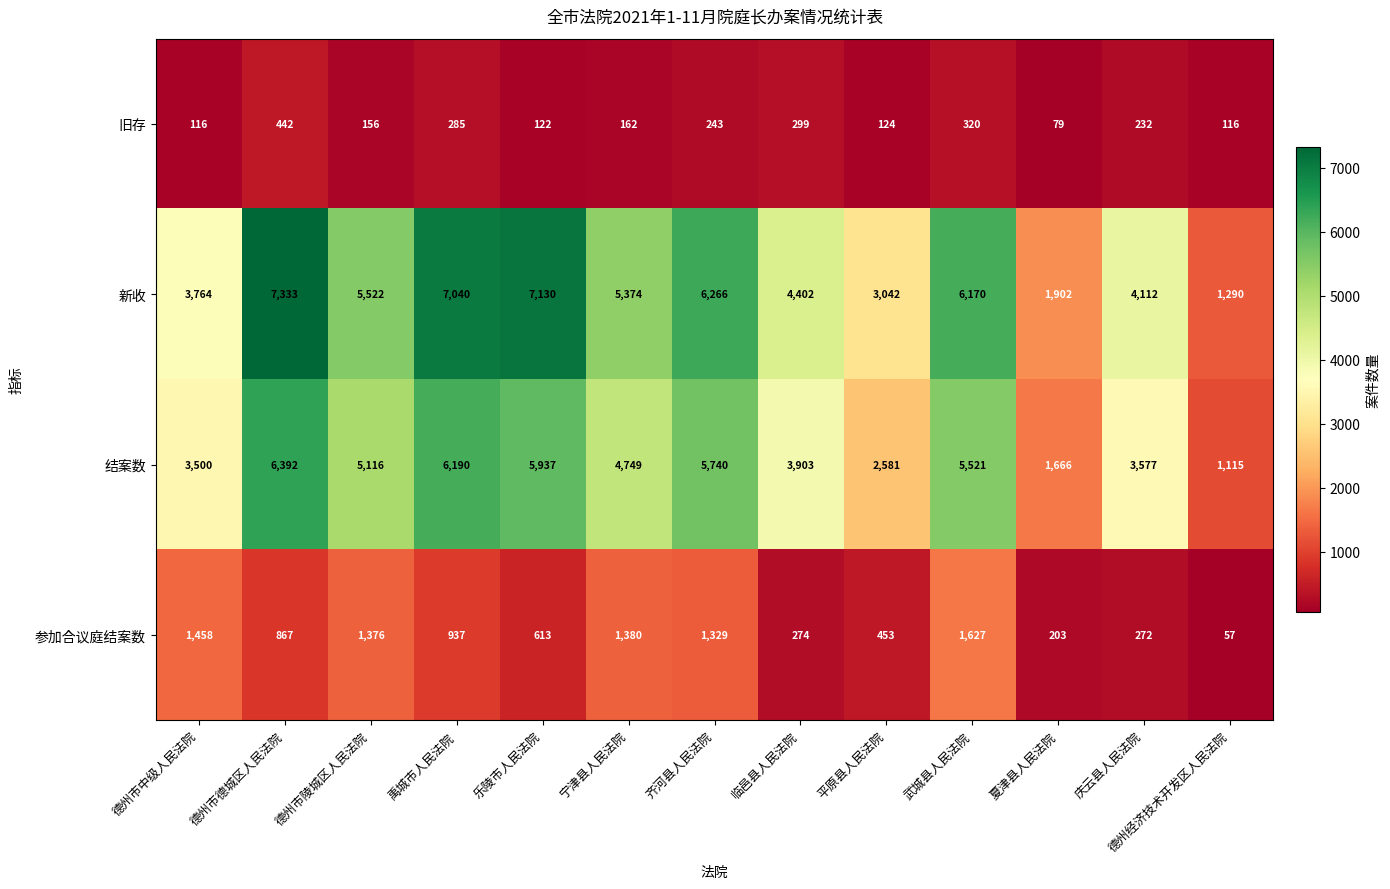

At which label does 新收 first exceed 5374?

德州市德城区人民法院